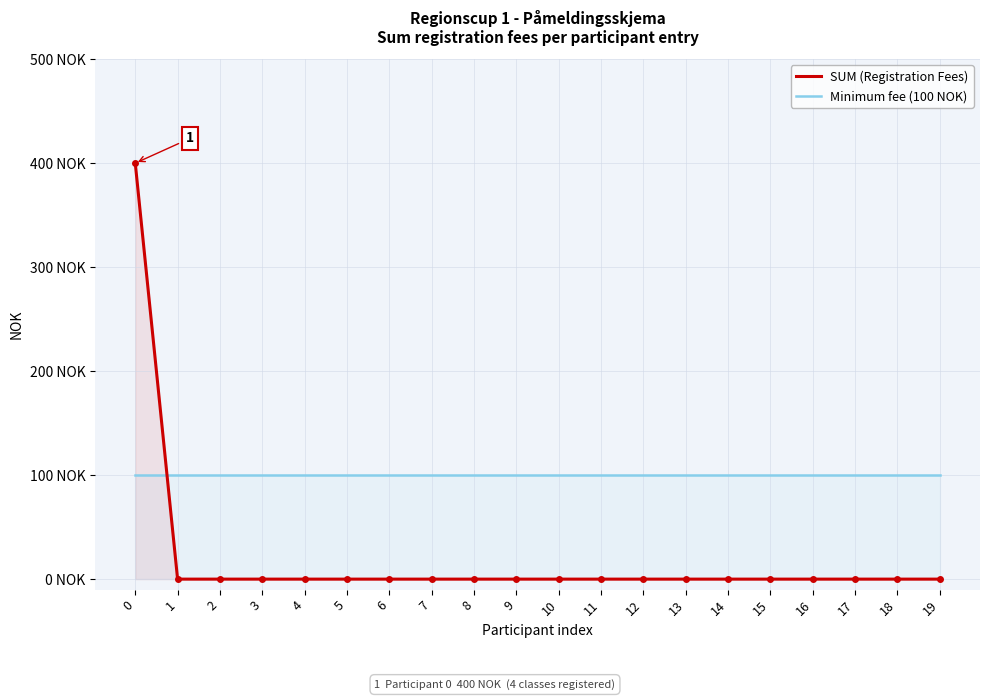

What are all the series names shown in the legend?

SUM (Registration Fees), Minimum fee (100 NOK)